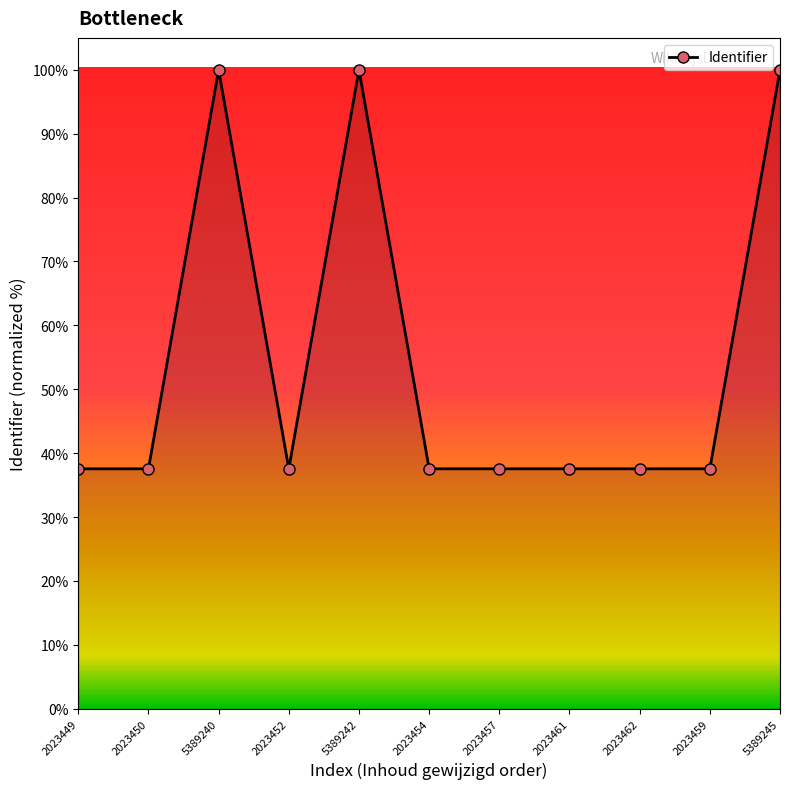

What is the label of the 4th point from the left?

2023452